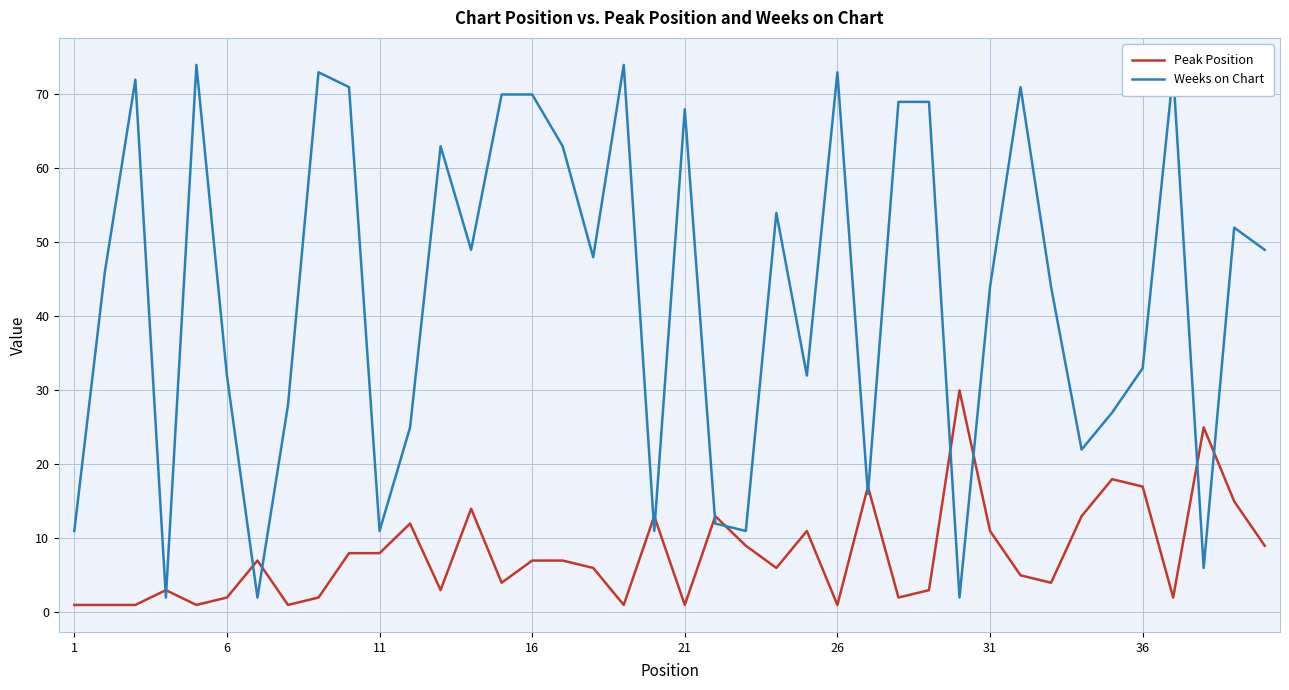

Is this an area chart (filled region under the line)?

No